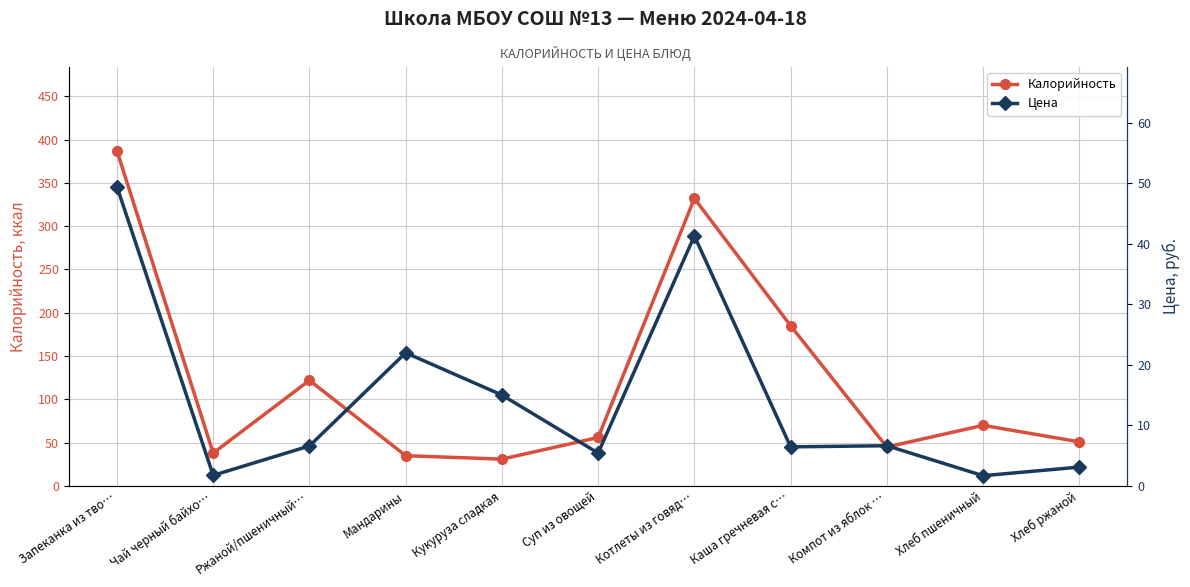

Which category has the lowest value in the Калорийность series?

Кукуруза сладкая